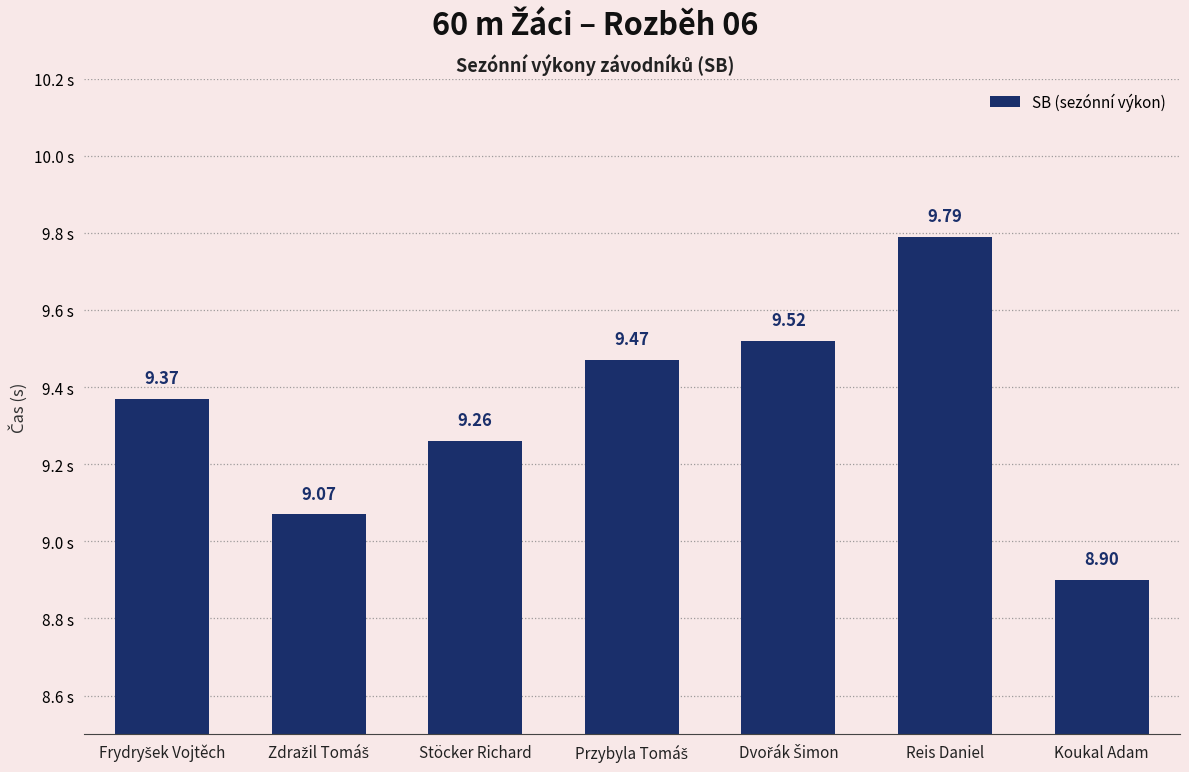

Between Koukal Adam and Stöcker Richard, which is larger?

Stöcker Richard